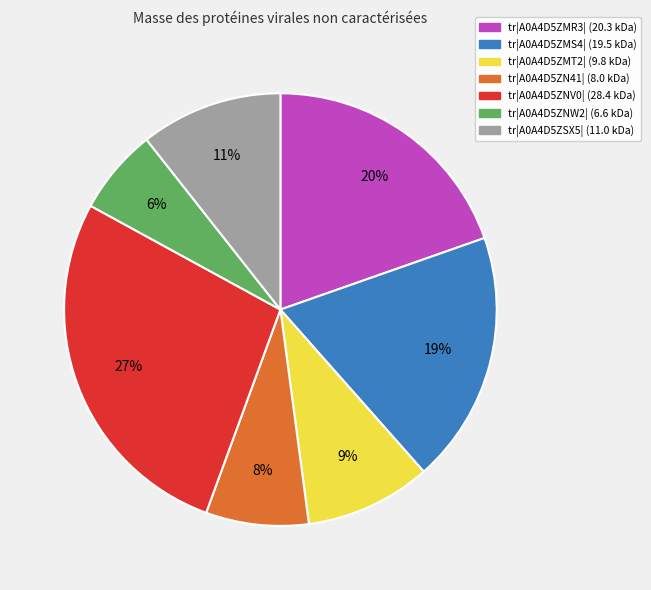

To the nearest percent, what is the average slice percentage?

14%